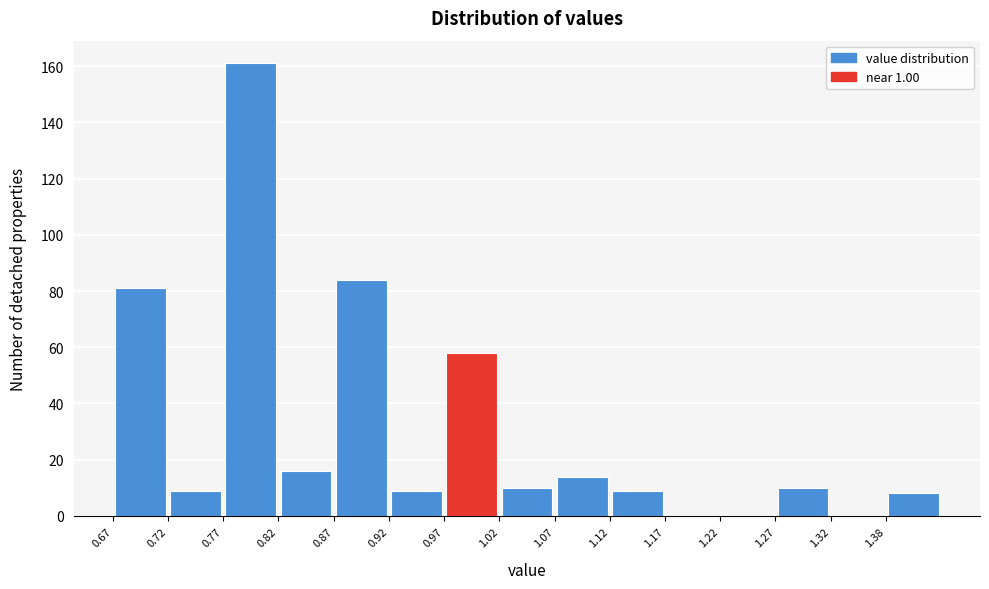

Reading left to right, transcribe this chart: for each bar, give the range it covers on the x-axis and its height. The values are not printed on the chart, so give them approximately, as read against the axis.

0.675 to 0.725: 82
0.725 to 0.775: 10
0.775 to 0.825: 162
0.825 to 0.875: 16
0.875 to 0.925: 84
0.925 to 0.975: 10
0.975 to 1.025: 58
1.025 to 1.075: 10
1.075 to 1.125: 14
1.125 to 1.175: 10
1.175 to 1.225: 0
1.225 to 1.275: 0
1.275 to 1.325: 10
1.325 to 1.375: 0
1.375 to 1.425: 8